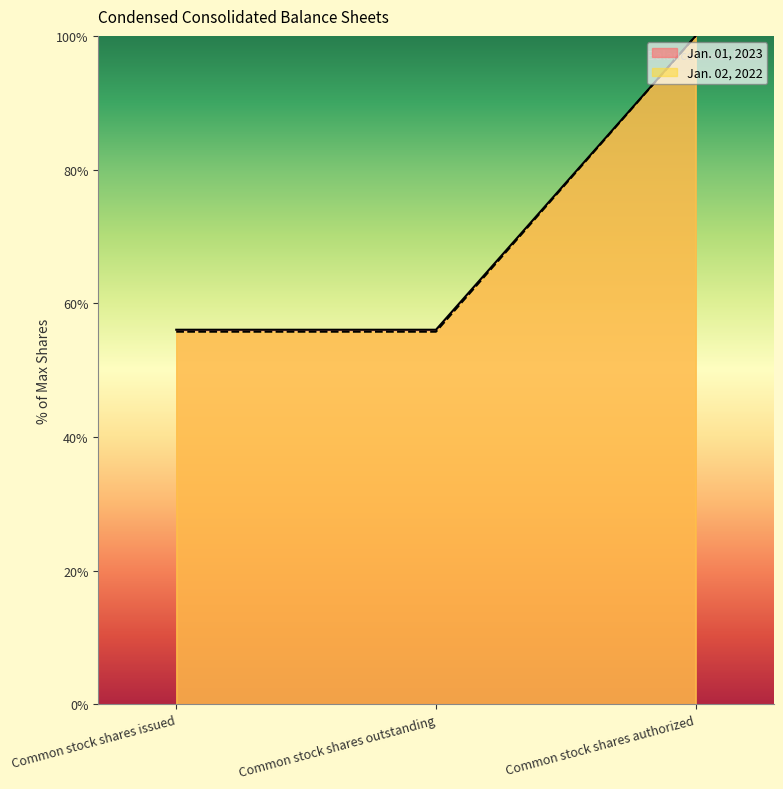

True or false: Jan. 01, 2023 has a value of 56.0 at Common stock shares outstanding.

True